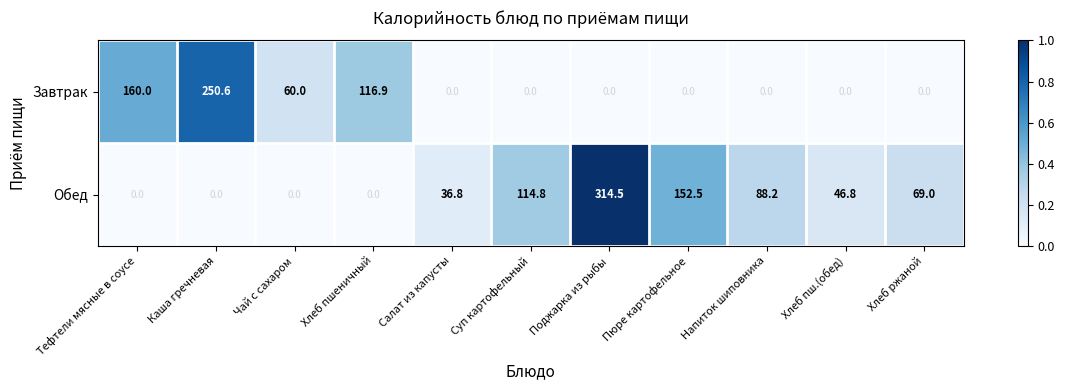

List the series in order of their peak value, lowest first.

Завтрак, Обед